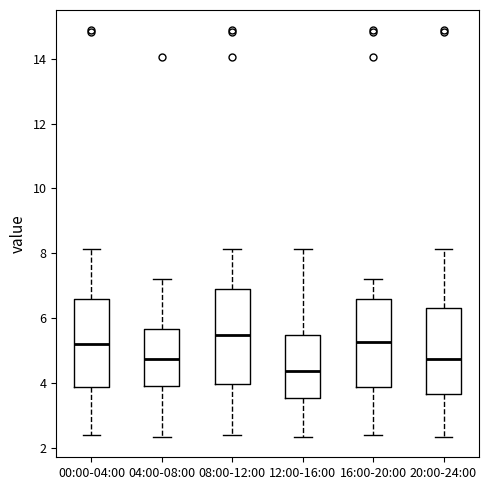

Reading left to right, read every box against the y-axis: the position of its median line, the range the box covers, and the ends of its whiskers. The values are not printed on the chart, so give them approximately, as read against the axis.

00:00-04:00: median 5.2, box 3.8 to 6.6, whiskers 2.4 to 8.2
04:00-08:00: median 4.8, box 4.0 to 5.6, whiskers 2.4 to 7.2
08:00-12:00: median 5.4, box 4.0 to 7.0, whiskers 2.4 to 8.2
12:00-16:00: median 4.4, box 3.6 to 5.4, whiskers 2.4 to 8.2
16:00-20:00: median 5.2, box 3.8 to 6.6, whiskers 2.4 to 7.2
20:00-24:00: median 4.8, box 3.6 to 6.4, whiskers 2.4 to 8.2